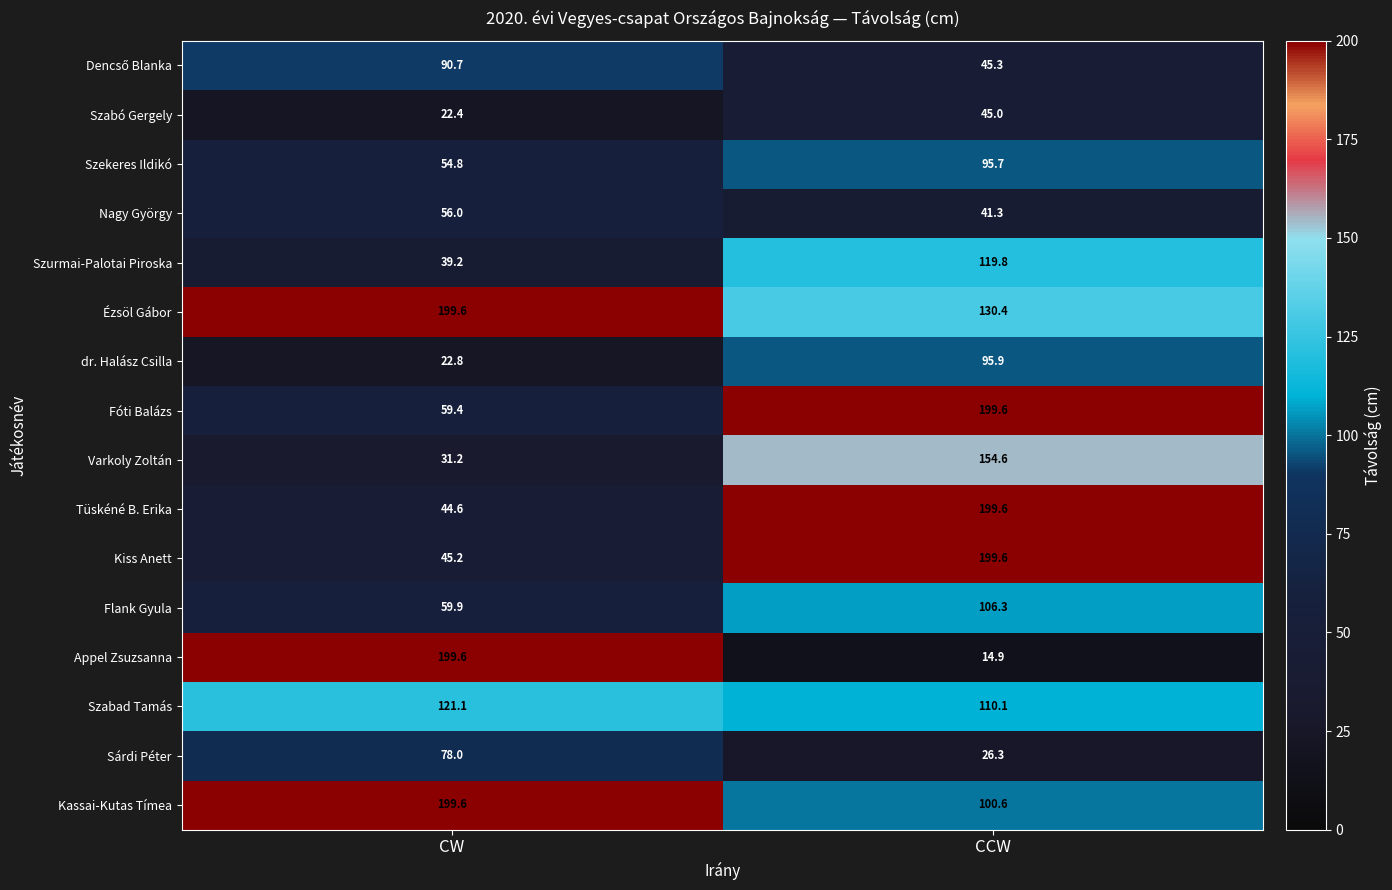

What is the difference between the maximum and minimum values in the Szabad Tamás series?

11.0